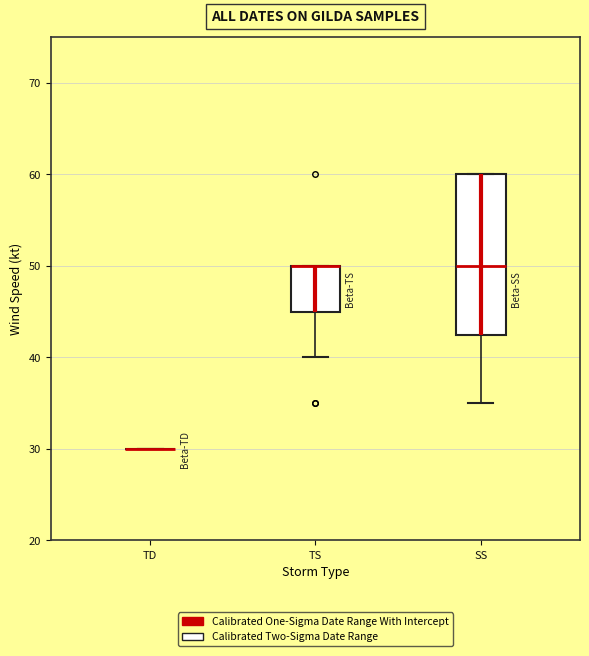

Where is the lower edge of the box for SS on the y-axis? The values are not printed on the chart, so give them approximately, as read against the axis.

43